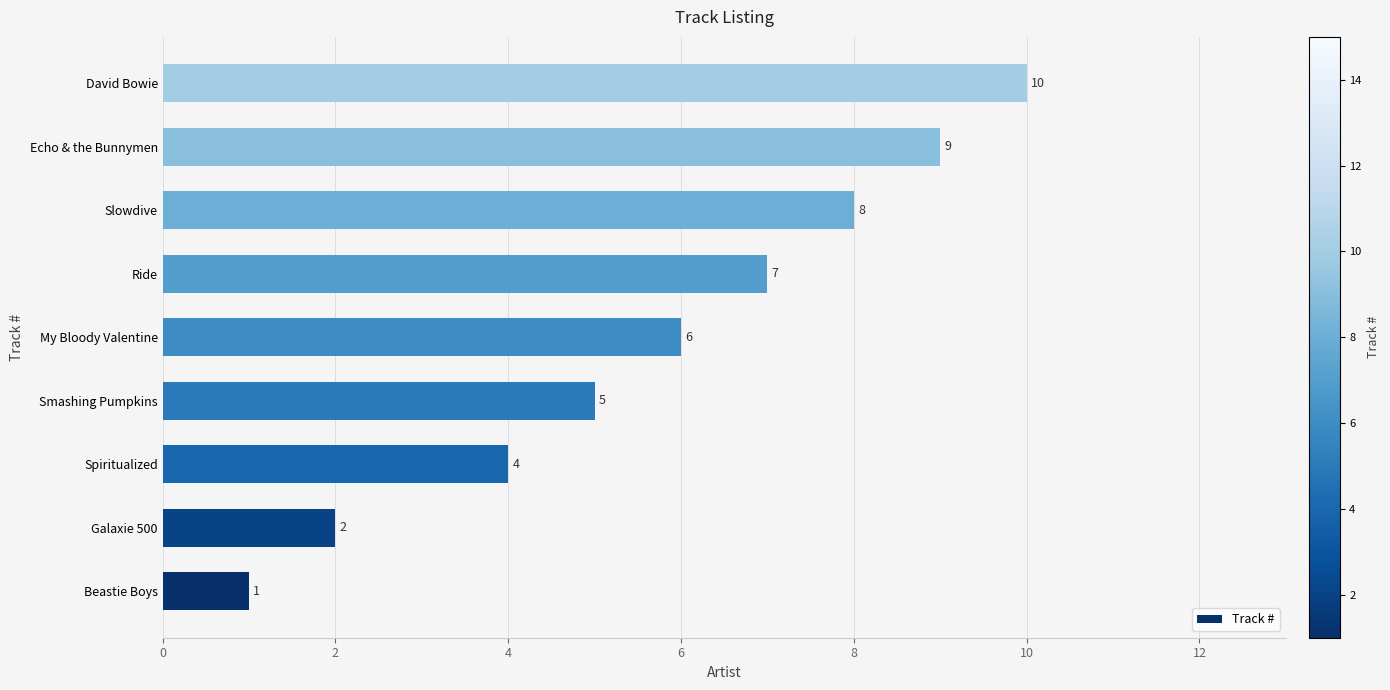

Which has a higher value, Ride or Beastie Boys?

Ride